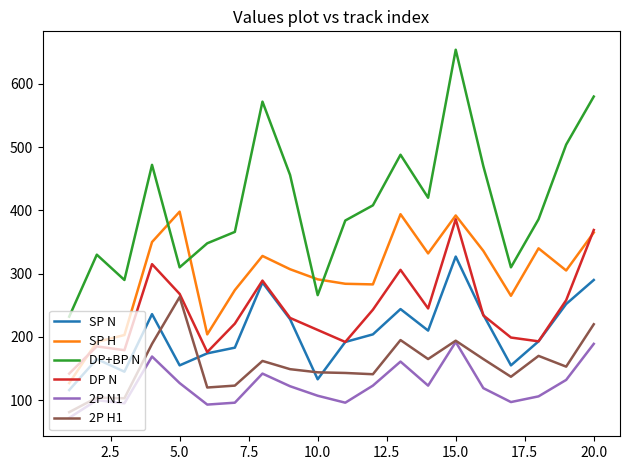

Which series has the largest total across all categories?

DP+BP N